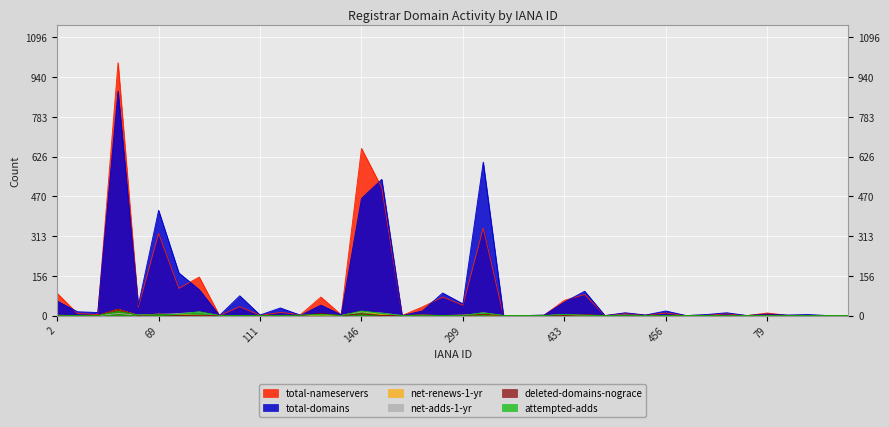

Where is the first local minimum for total-domains?

15